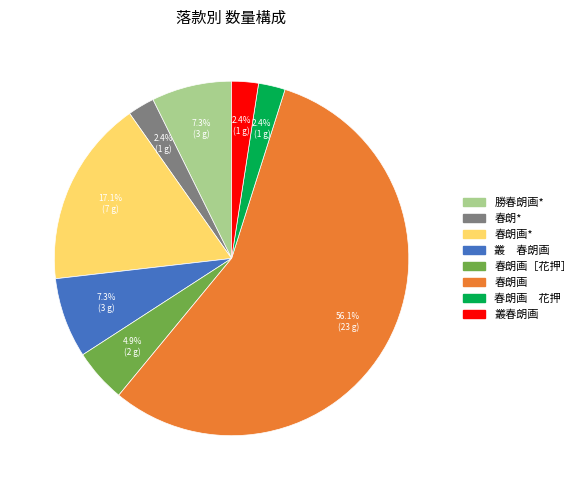

Is there a majority slice in this chart?

Yes